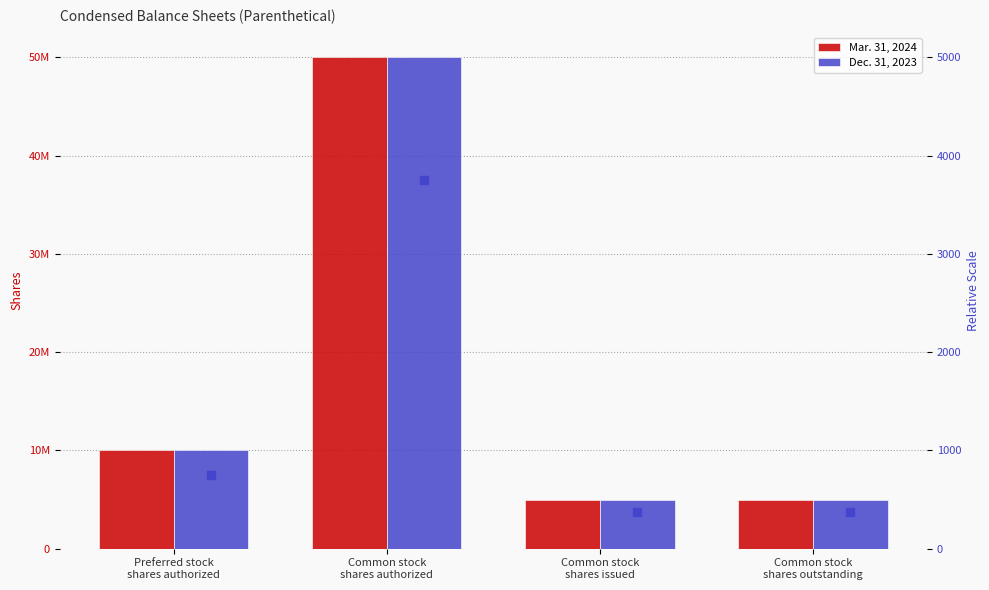

True or false: Mar. 31, 2024 has a value of 2839687 at Preferred stock
shares authorized.

False